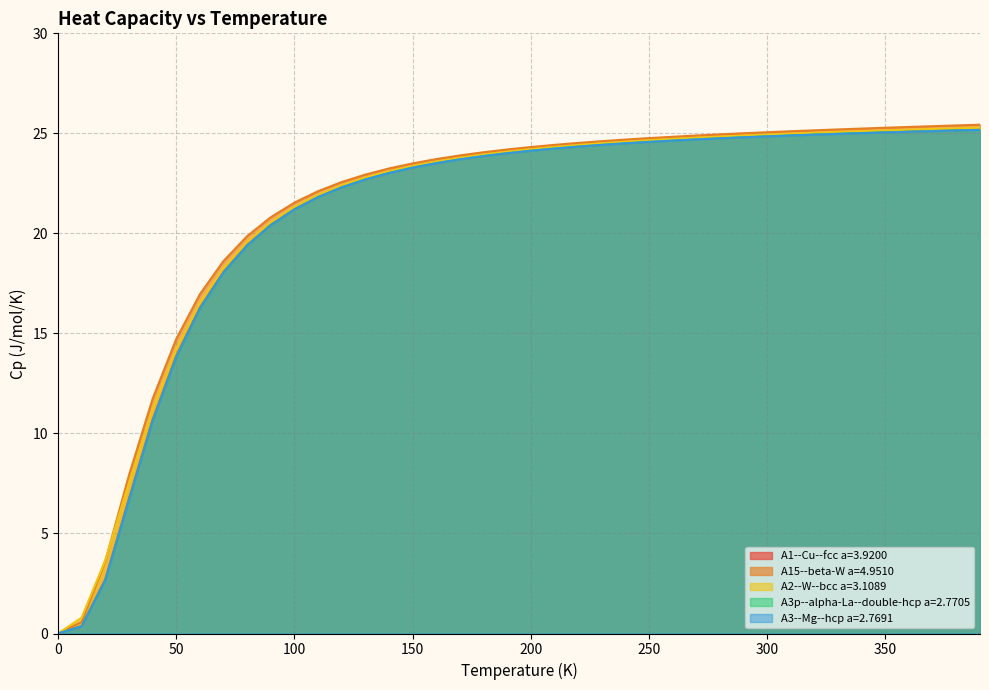

What is the difference between the A15--beta-W a=4.9510 values at 130.0 and 270.0?

2.0